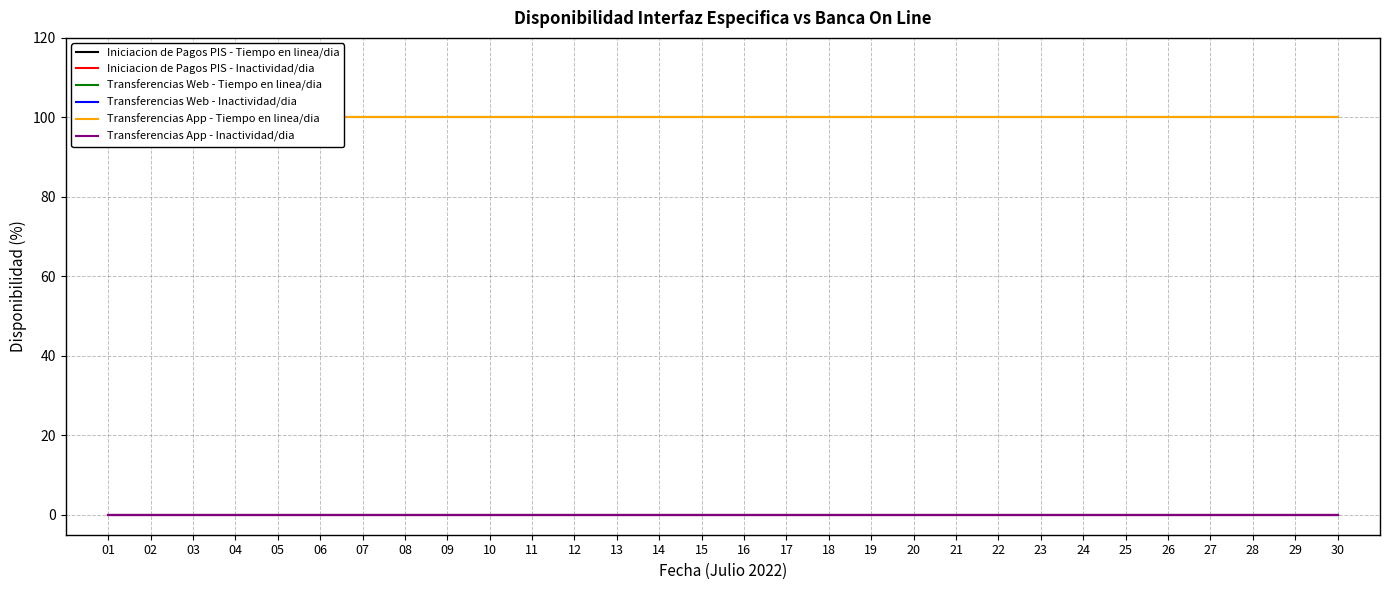

Reading left to right, list all the values displayed in this chart.

Iniciacion de Pagos PIS - Tiempo en linea/dia: 0	0	0	0	0	0	0	0	0	0	0	0	0	0	0	0	0	0	0	0	0	0	0	0	0	0	0	0	0	0
Iniciacion de Pagos PIS - Inactividad/dia: 0	0	0	0	0	0	0	0	0	0	0	0	0	0	0	0	0	0	0	0	0	0	0	0	0	0	0	0	0	0
Transferencias Web - Tiempo en linea/dia: 100	100	100	100	100	100	100	100	100	100	100	100	100	100	100	100	100	100	100	100	100	100	100	100	100	100	100	100	100	100
Transferencias Web - Inactividad/dia: 0	0	0	0	0	0	0	0	0	0	0	0	0	0	0	0	0	0	0	0	0	0	0	0	0	0	0	0	0	0
Transferencias App - Tiempo en linea/dia: 100	100	100	100	100	100	100	100	100	100	100	100	100	100	100	100	100	100	100	100	100	100	100	100	100	100	100	100	100	100
Transferencias App - Inactividad/dia: 0	0	0	0	0	0	0	0	0	0	0	0	0	0	0	0	0	0	0	0	0	0	0	0	0	0	0	0	0	0